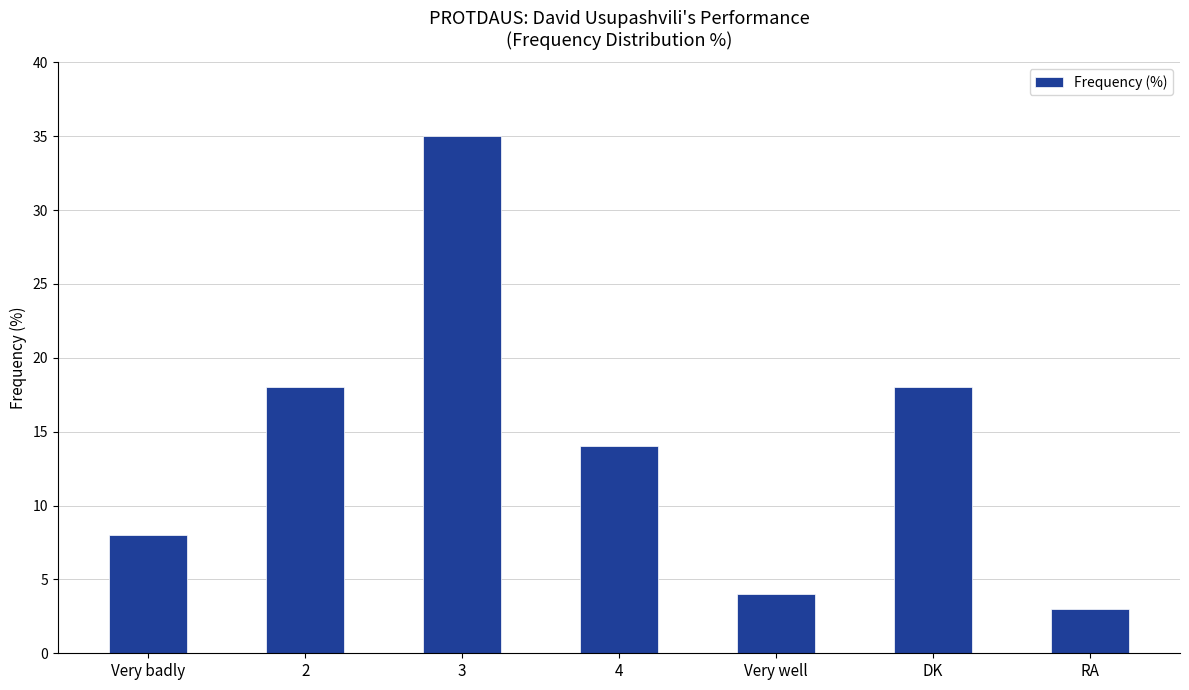

Which category has the lowest value across all series?

RA